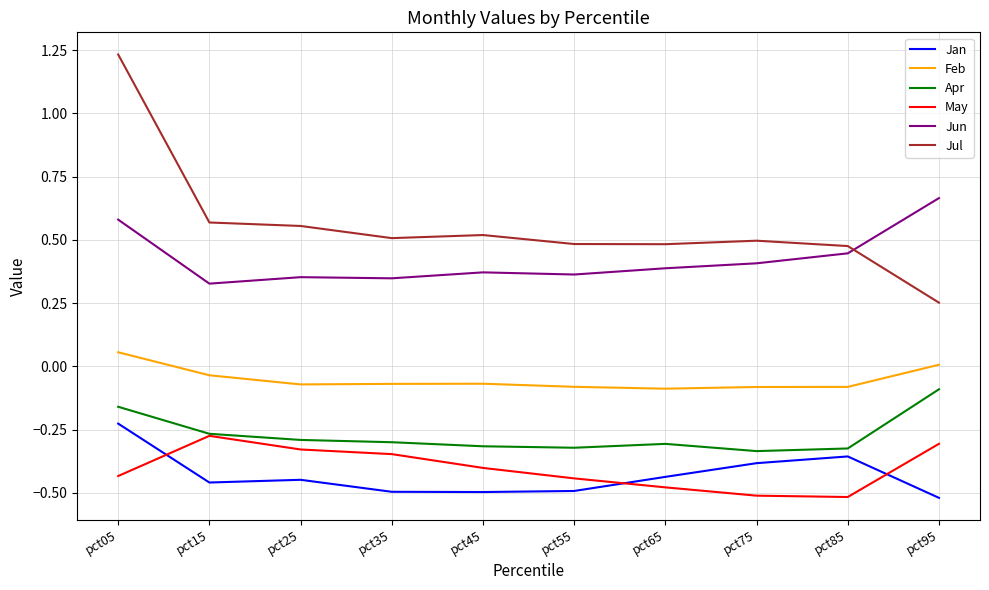

At which category is the sum across all series the highest?

pct05